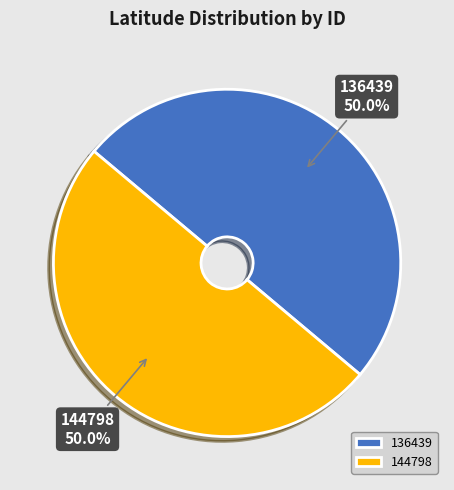

What is the ratio of the value at 136439 to the value at 144798?

1.0